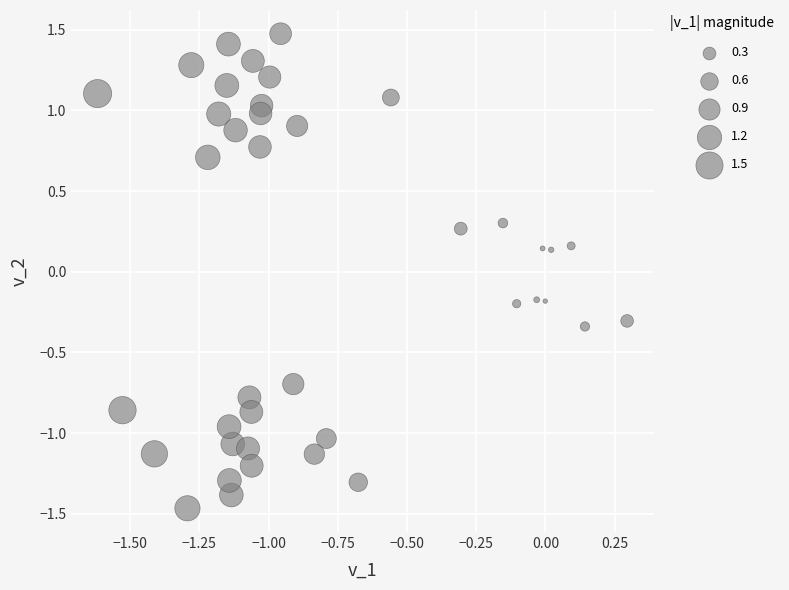

What is the range of Y values (max minus min)?

2.9